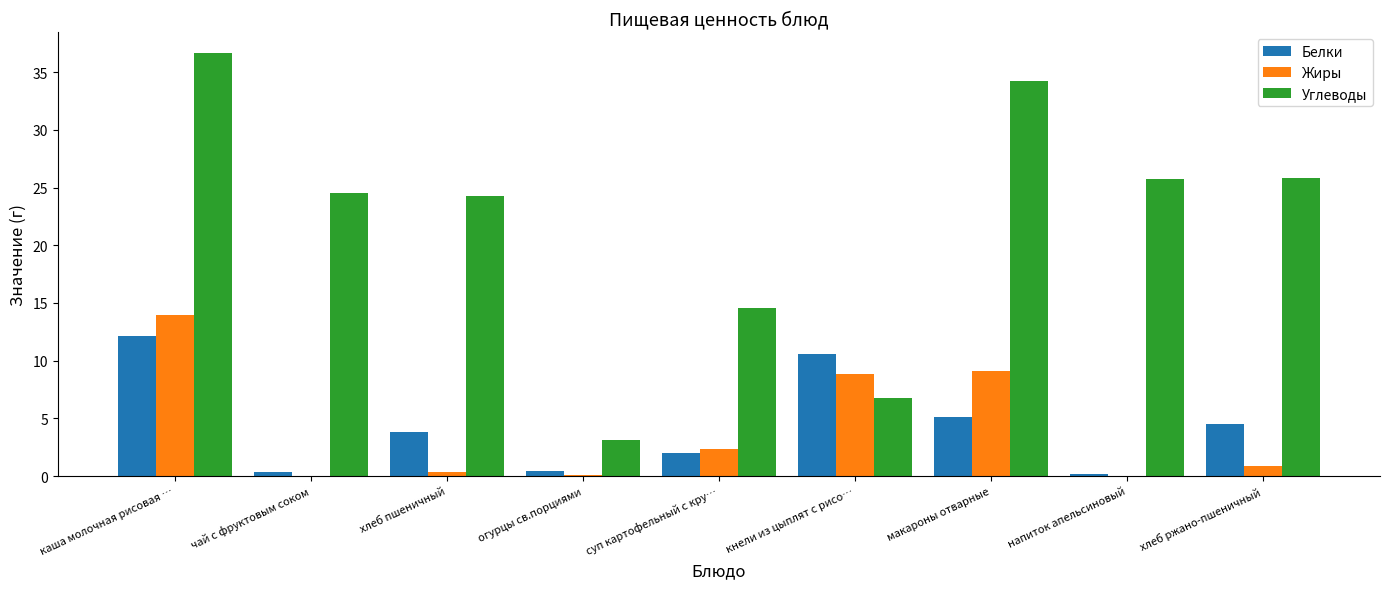

At which category is the sum across all series the highest?

каша молочная рисовая …